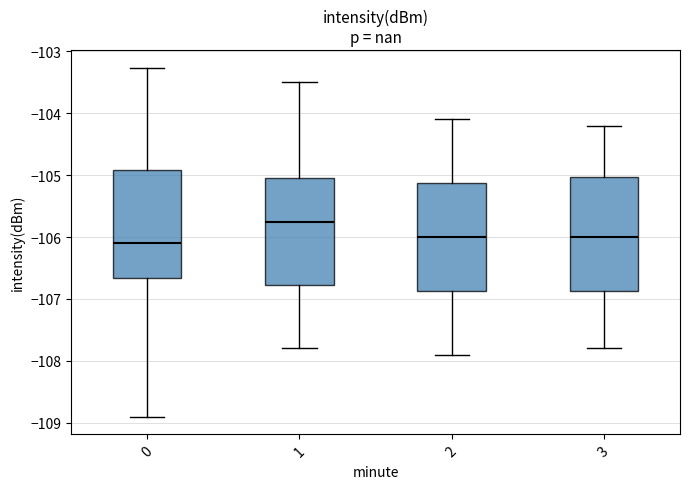

Reading left to right, transcribe this box plot: for each box, give where its median line is, the range the box spans, and where its two whiskers end, as read against the y-axis. The values are not printed on the chart, so give them approximately, as read against the axis.

0: median -106.1, box -106.7 to -104.9, whiskers -108.9 to -103.3
1: median -105.7, box -106.8 to -105.0, whiskers -107.8 to -103.5
2: median -106.0, box -106.9 to -105.1, whiskers -107.9 to -104.1
3: median -106.0, box -106.9 to -105.0, whiskers -107.8 to -104.2